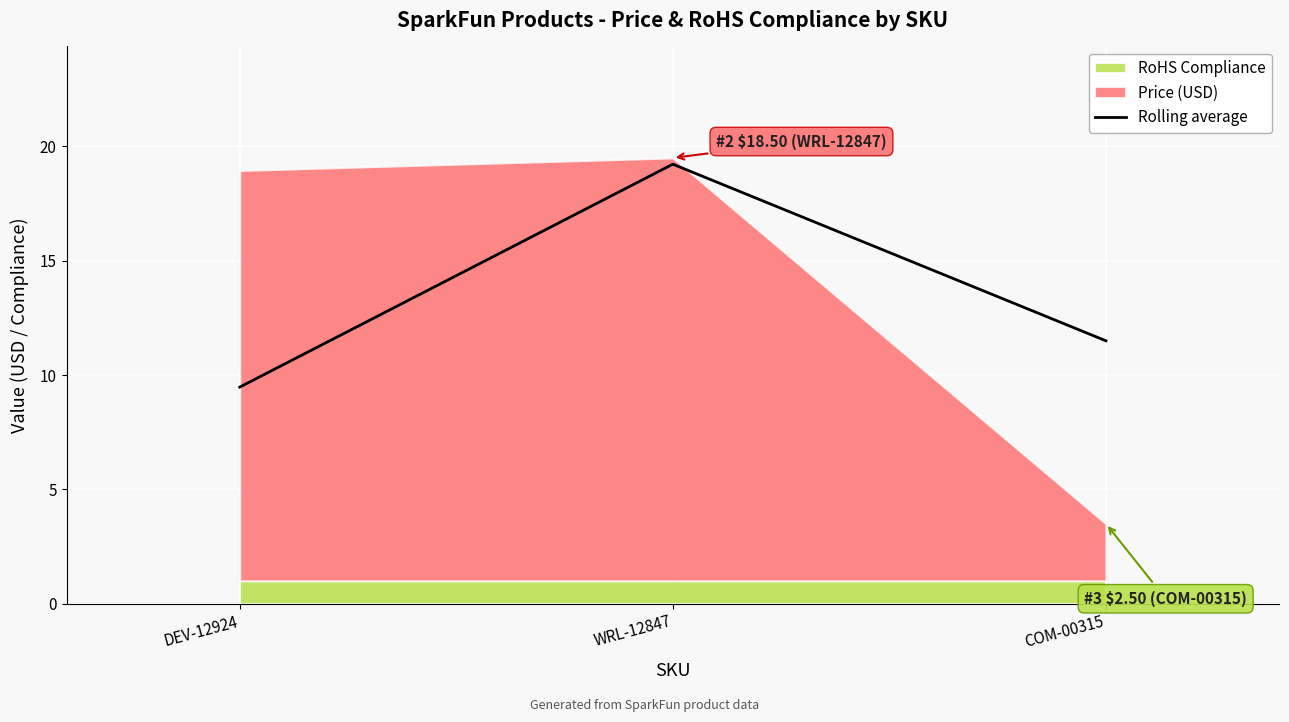

Where does the data first go above 11?

WRL-12847